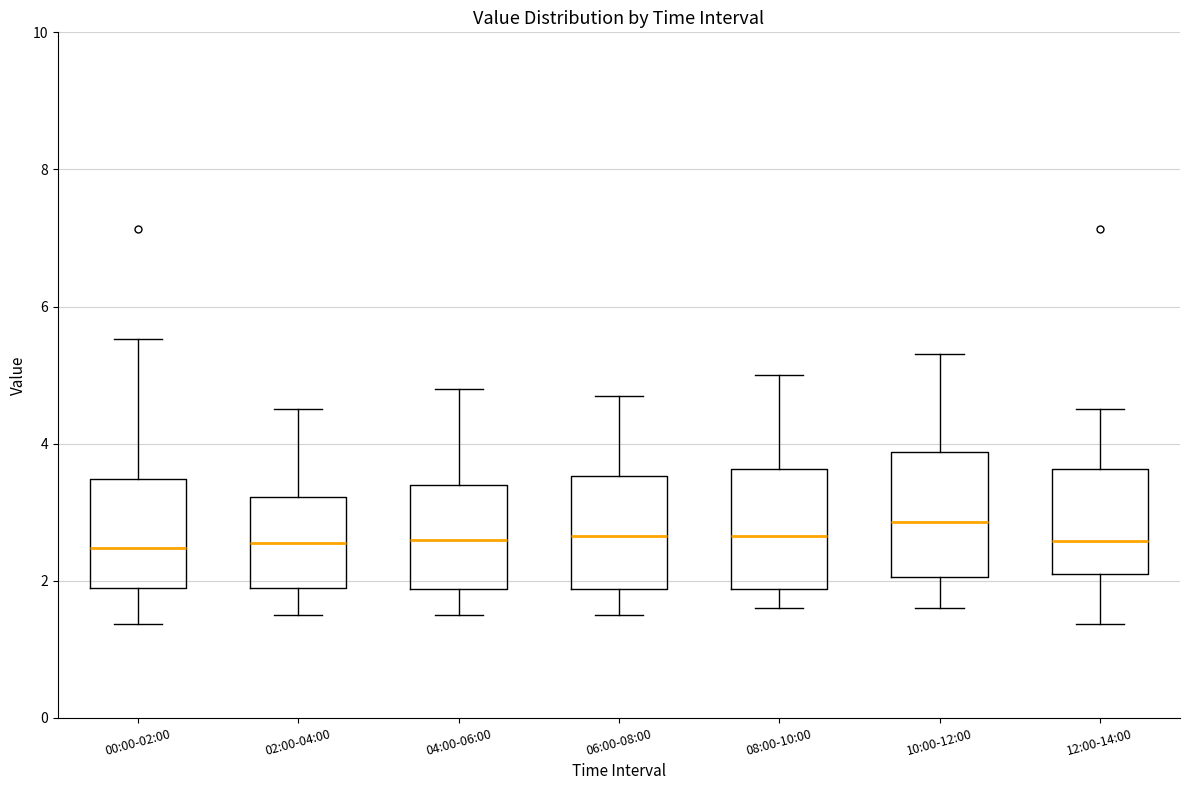

Reading left to right, read every box against the y-axis: the position of its median line, the range the box covers, and the ends of its whiskers. The values are not printed on the chart, so give them approximately, as read against the axis.

00:00-02:00: median 2.4, box 1.8 to 3.4, whiskers 1.4 to 5.6
02:00-04:00: median 2.6, box 2.0 to 3.2, whiskers 1.6 to 4.6
04:00-06:00: median 2.6, box 1.8 to 3.4, whiskers 1.6 to 4.8
06:00-08:00: median 2.6, box 1.8 to 3.6, whiskers 1.6 to 4.8
08:00-10:00: median 2.6, box 1.8 to 3.6, whiskers 1.6 to 5.0
10:00-12:00: median 2.8, box 2.0 to 3.8, whiskers 1.6 to 5.4
12:00-14:00: median 2.6, box 2.2 to 3.6, whiskers 1.4 to 4.6